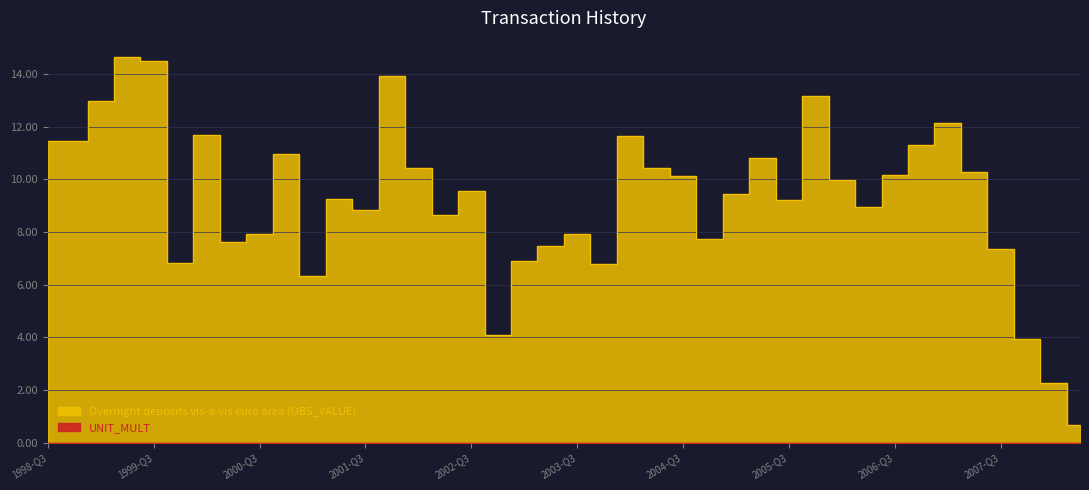

What is the difference between the values at 2008-Q2 and 2005-Q2?

10.1